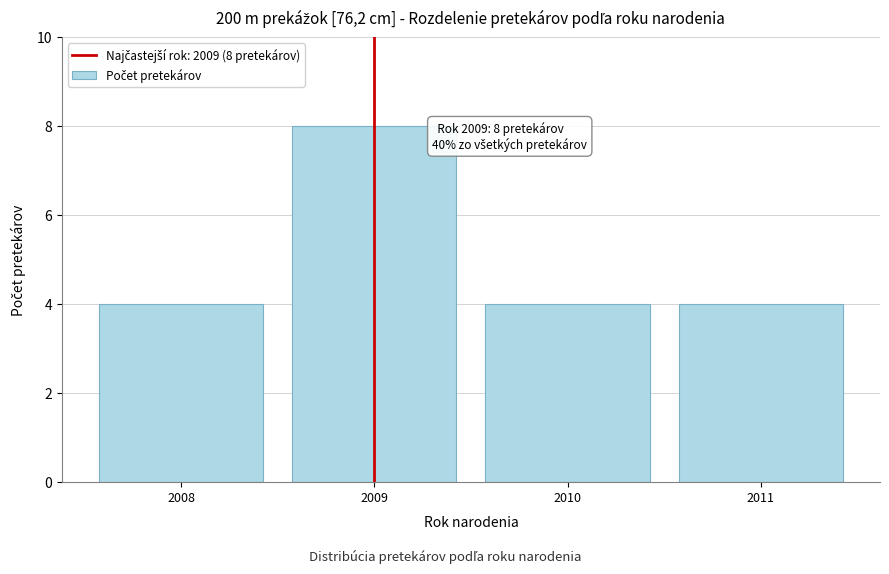

Reading right to left, what are all the values shown in this chart?

4	4	8	4